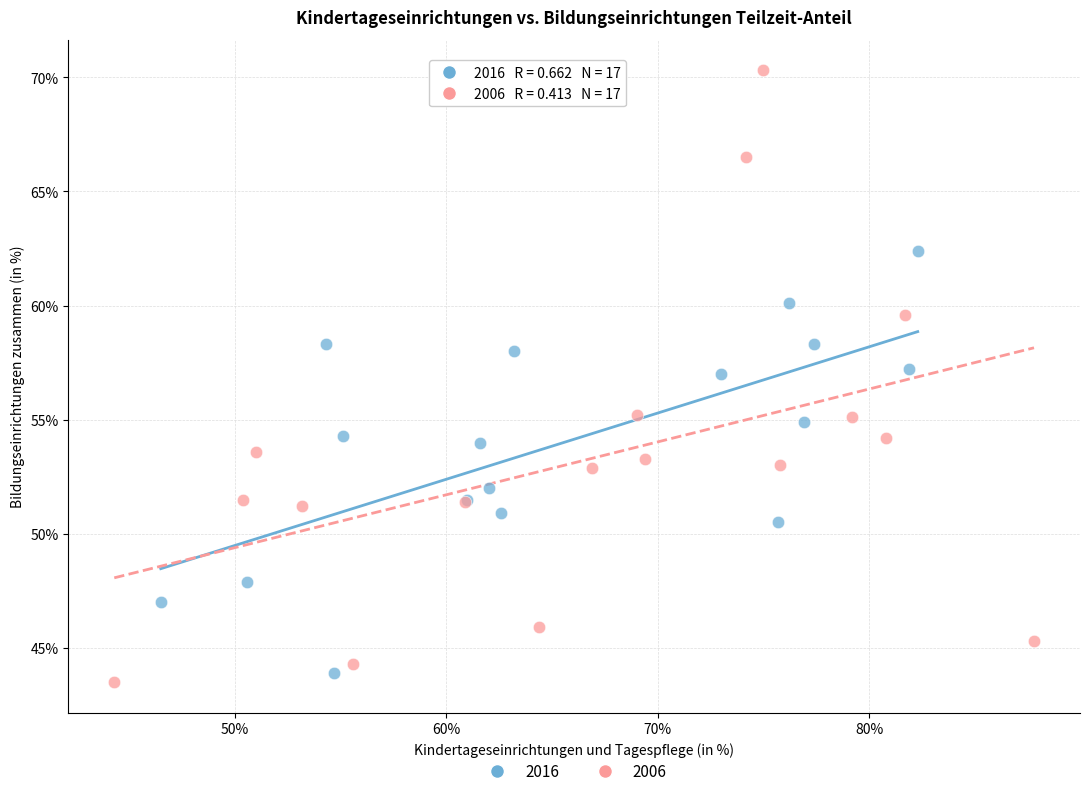

Which series has the widest spread of Y values?

2006